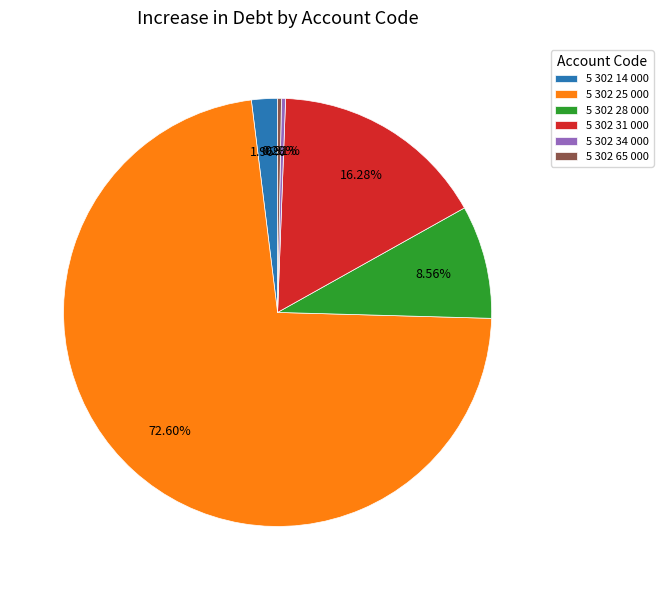

Approximately how many times larger is the value at 5 302 14 000 compared to 5 302 28 000?

0.2